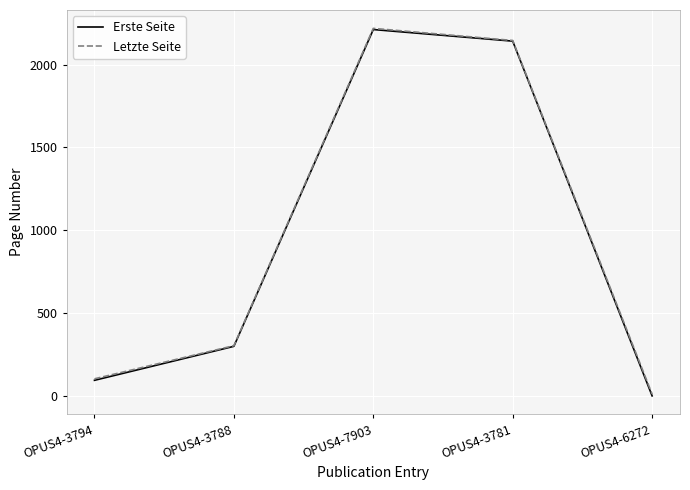

Where is Erste Seite nearest to the value 1106?

OPUS4-3788